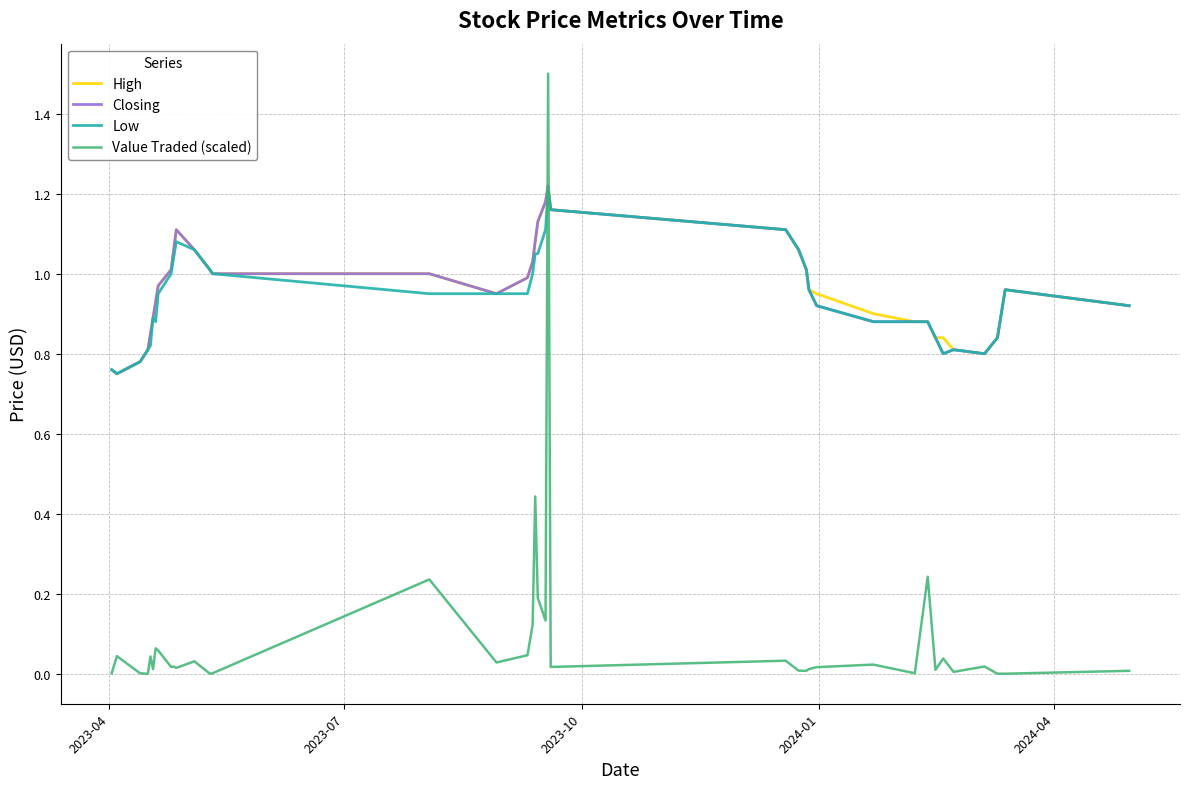

What is the greatest value displayed?

1.5